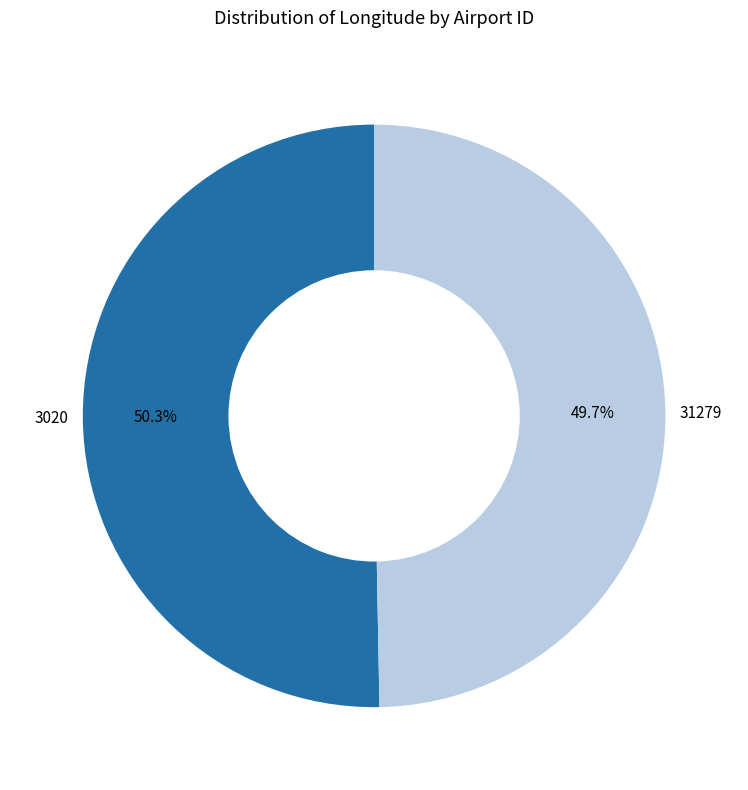

What percentage is the 3020 slice, to the nearest percent?

50%